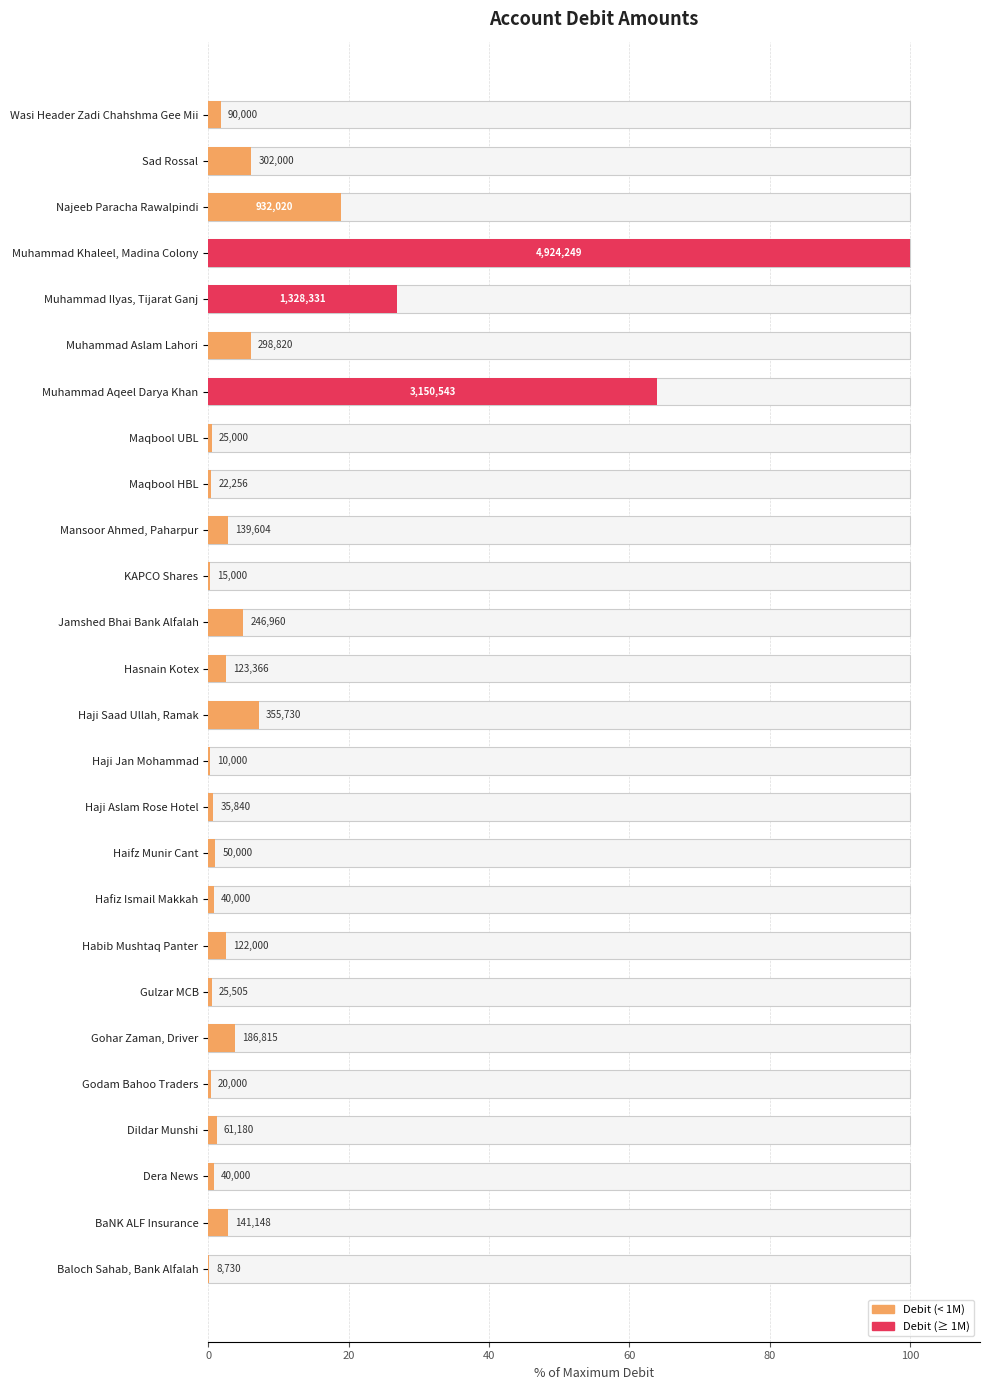

The chart shows a value of 0.3 at KAPCO Shares. True or false?

True